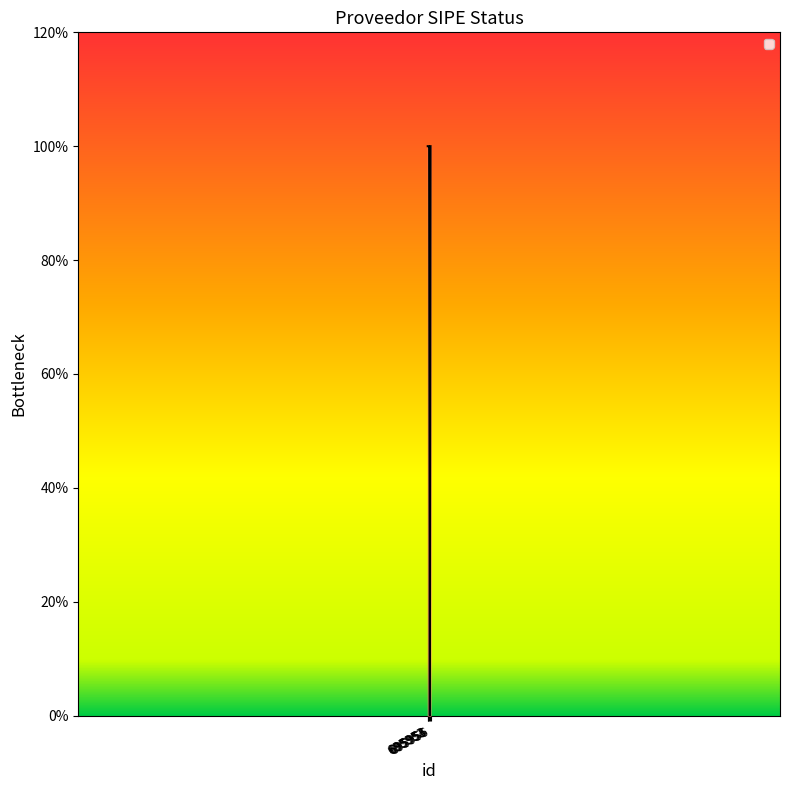

Does the chart display data point markers on the line(s)?

No